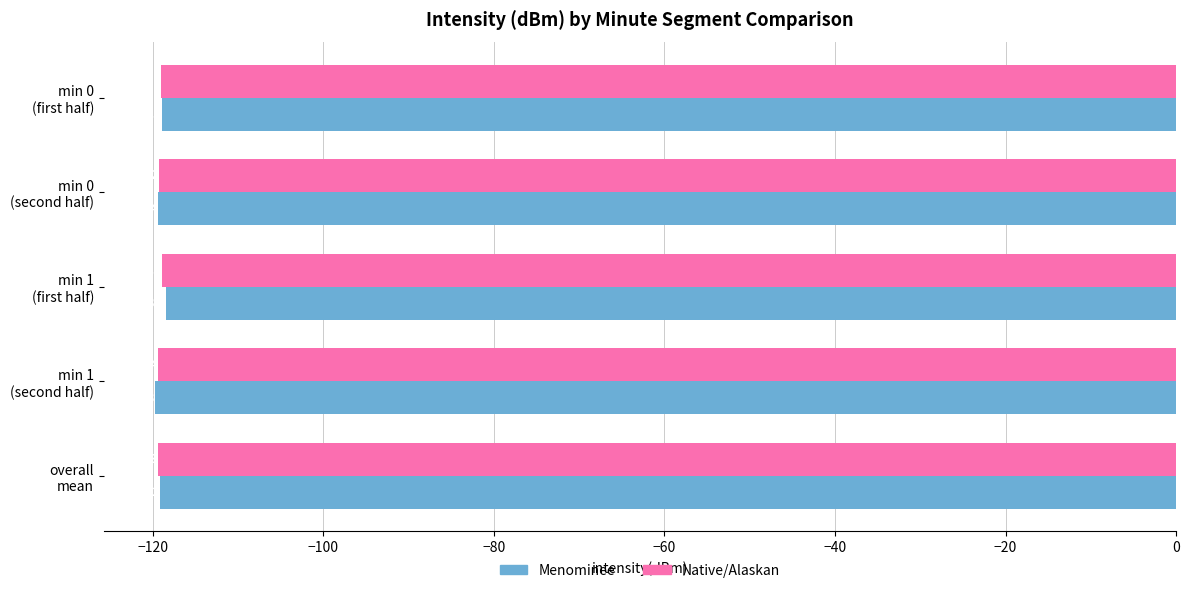

Which series has the largest range (max minus min)?

Menominee